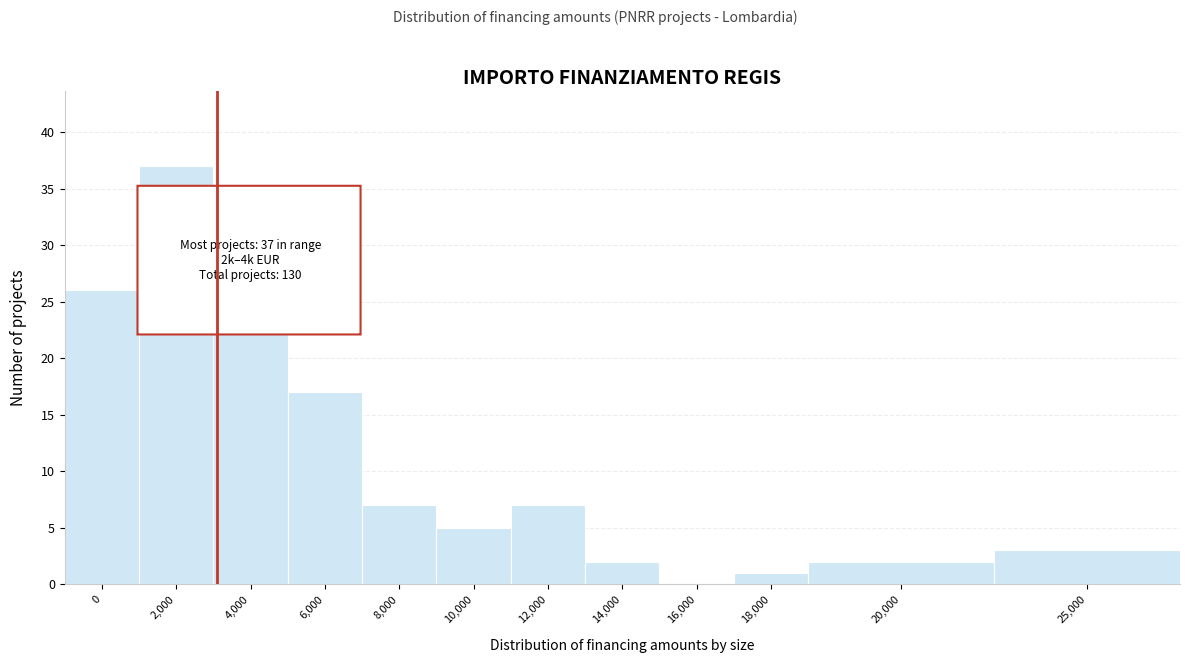

Reading left to right, what are all the values shown in this chart?

0=26	2,000=37	4,000=23	6,000=17	8,000=7	10,000=5	12,000=7	14,000=2	16,000=0	18,000=1	20,000=2	25,000=3